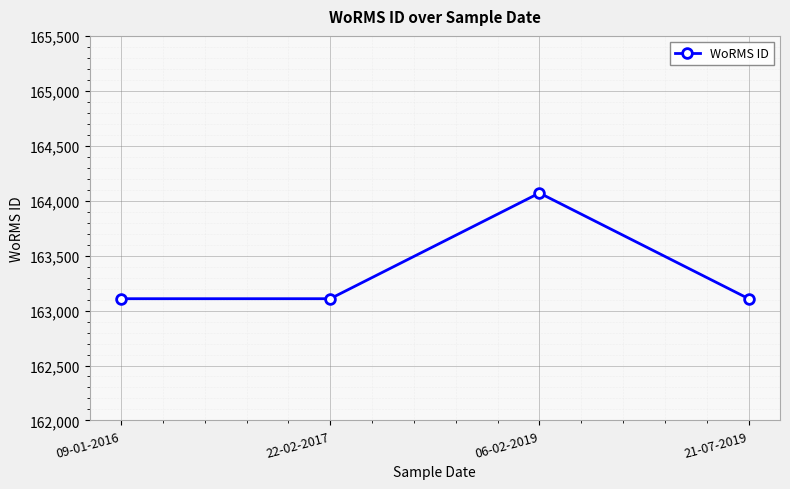

Count the values in the range 163108 to 164070.

4